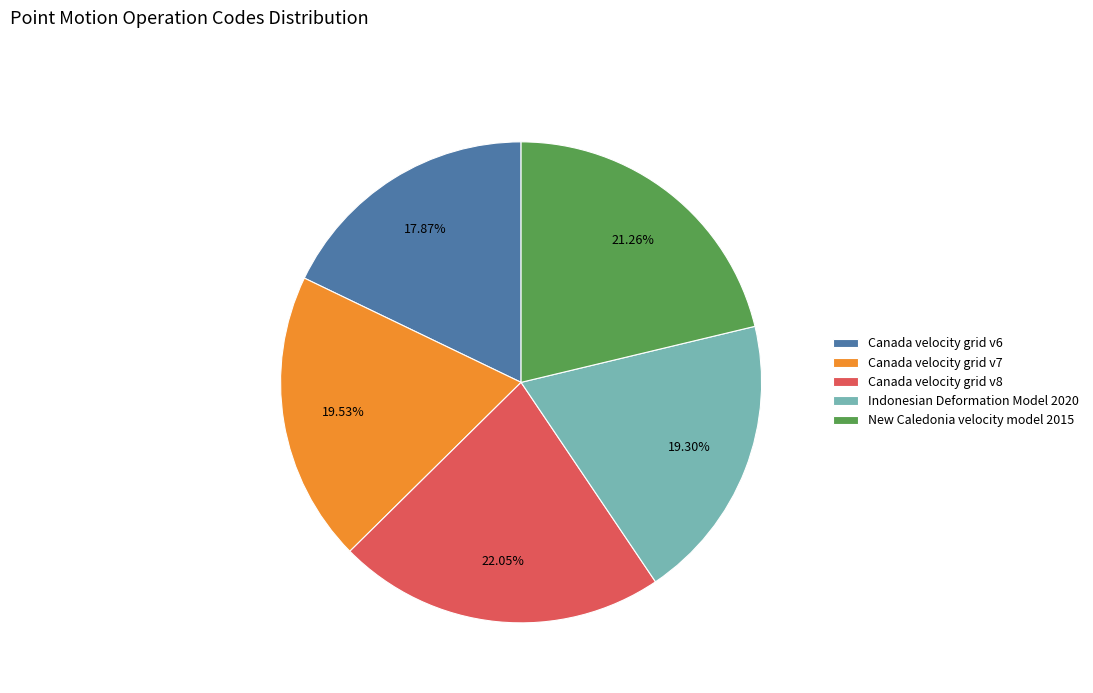

Is it true that New Caledonia velocity model 2015 is 21% of the pie?

True